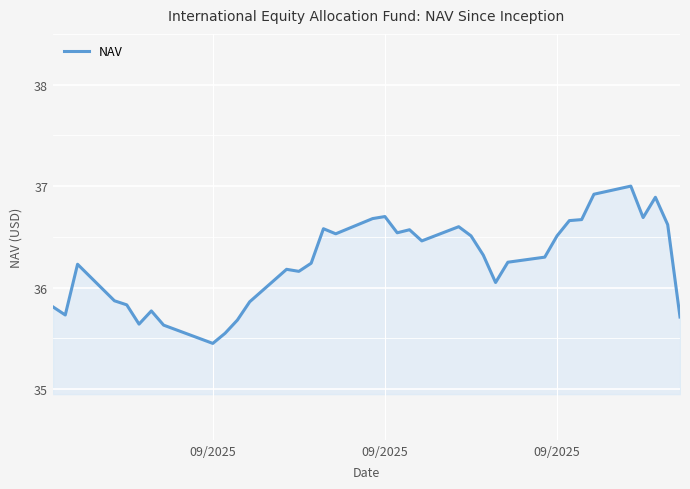

True or false: there are more than 2 points higher than both neighbors.

True